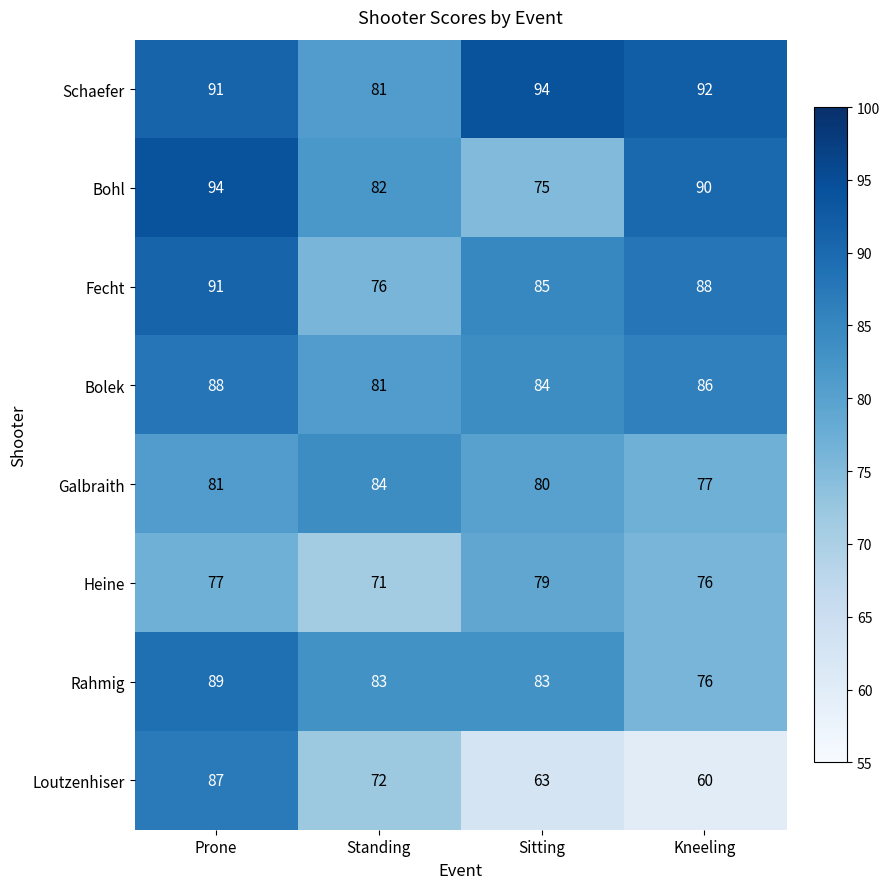

Where does the Bohl series first go above 90?

Prone